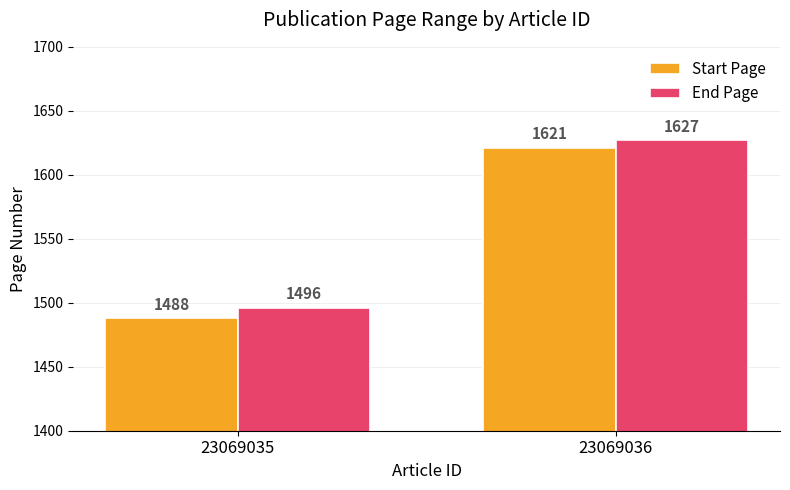

What are all the series names shown in the legend?

Start Page, End Page